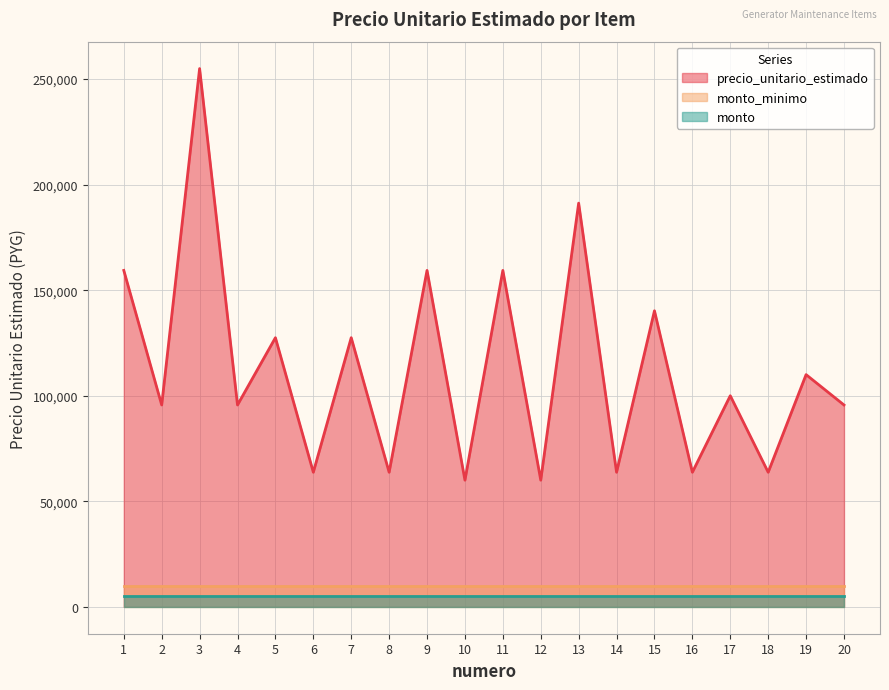

True or false: precio_unitario_estimado and monto_minimo intersect in this chart.

False